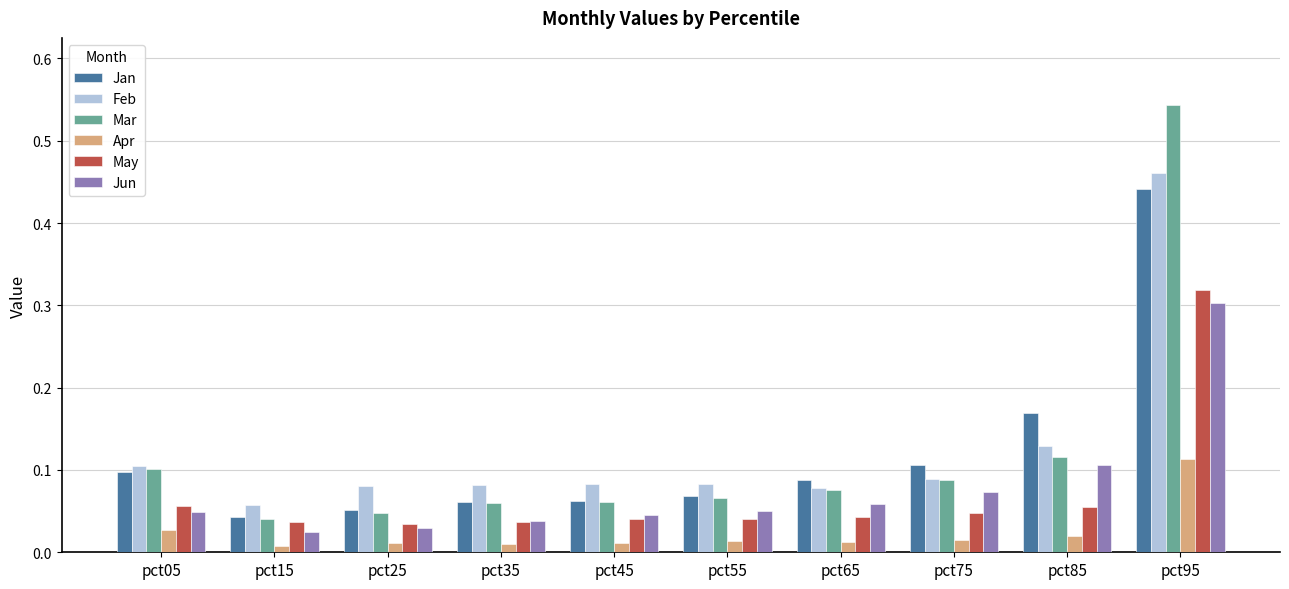

Which series has the widest spread of values?

Mar